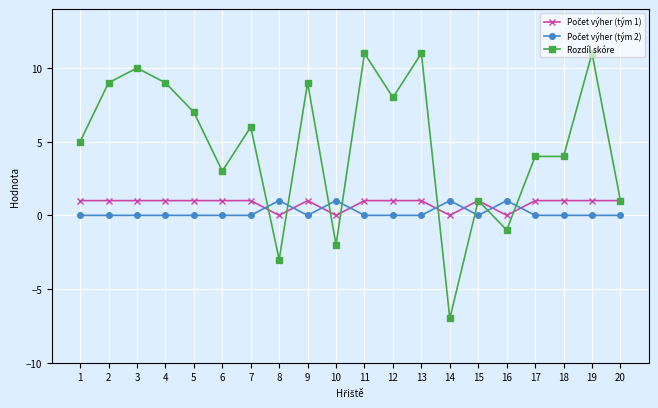

Which series has the largest total across all categories?

Rozdíl skóre